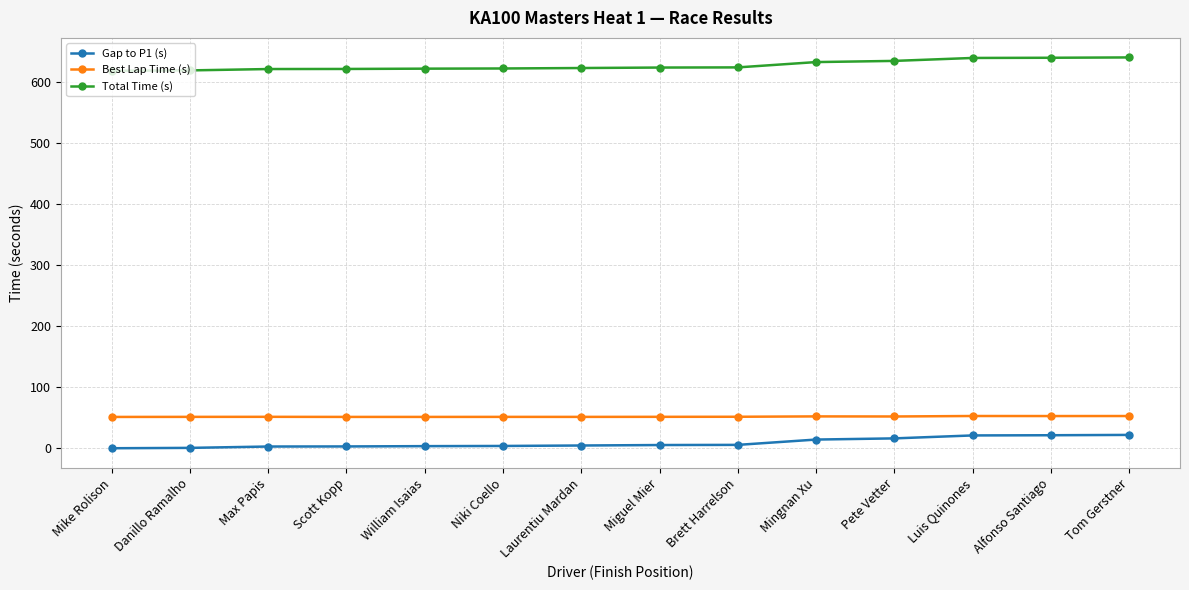

What is the sum of the Best Lap Time (s) values at Brett Harrelson and Luis Quinones?

104.5